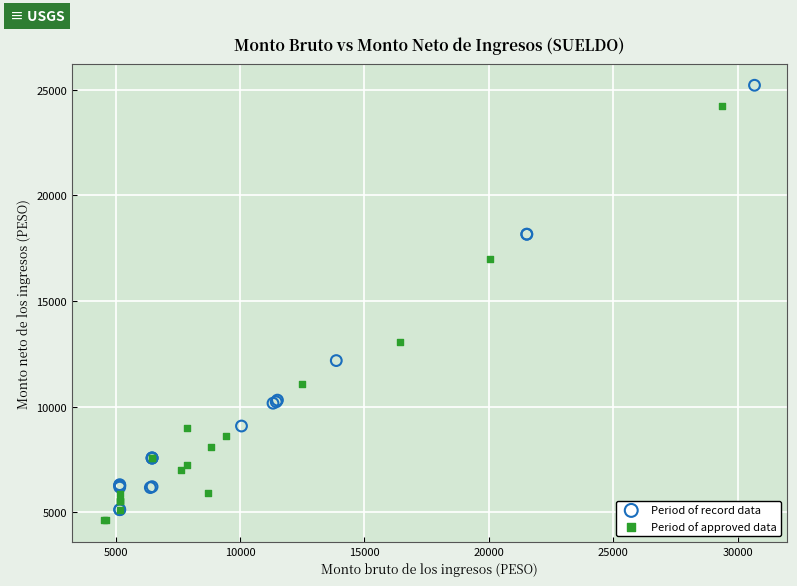

What are all the series names shown in the legend?

Period of record data, Period of approved data